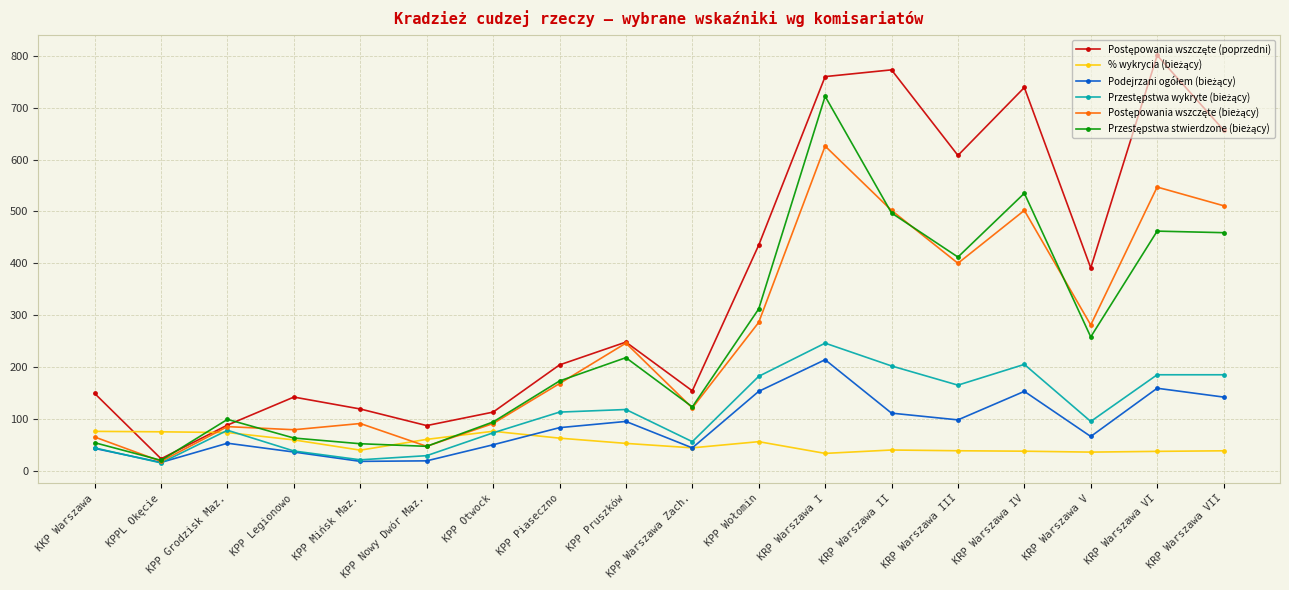

What is the greatest value displayed?

801.0